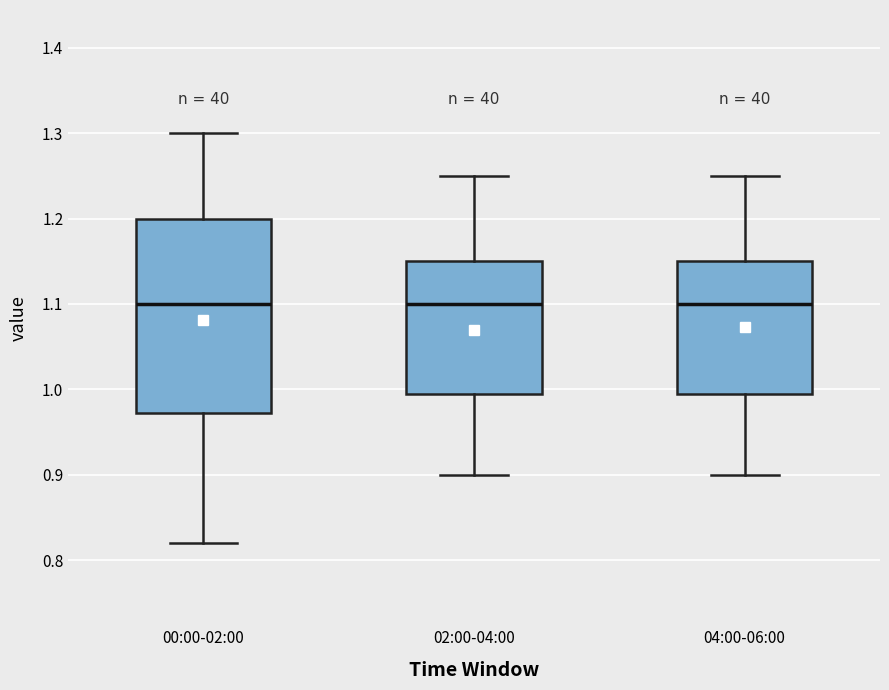

Where is the upper edge of the box for 00:00-02:00 on the y-axis? The values are not printed on the chart, so give them approximately, as read against the axis.

1.20